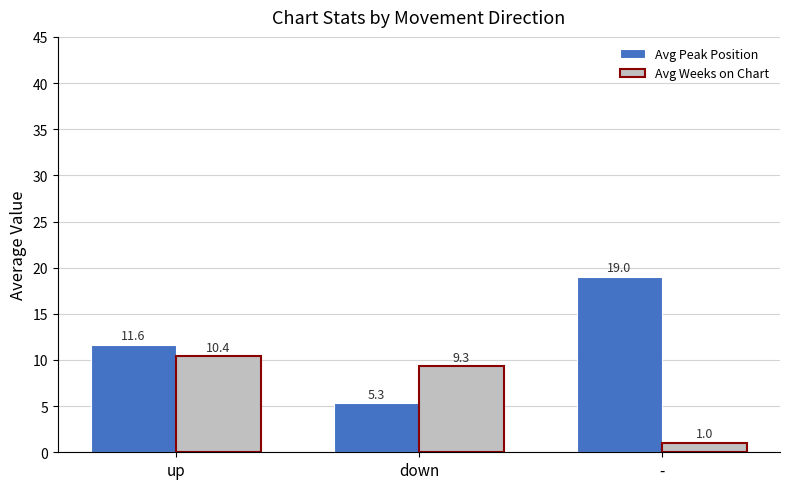

The value of Avg Peak Position at - is 7.8. True or false?

False